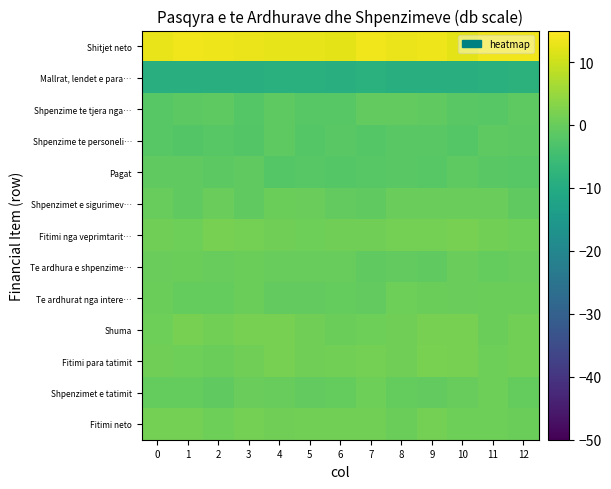

Reading left to right, transcribe all the data shown in this chart.

Shitjet neto: 0=12.8	1=13.7	2=13.3	3=13.1	4=12.5	5=12.5	6=12.3	7=13.5	8=13.2	9=13.3	10=12.3	11=13.7	12=13.5
Mallrat, lendet e para…: 0=-9.1	1=-9.2	2=-9.2	3=-9.0	4=-8.7	5=-8.8	6=-9.0	7=-8.5	8=-9.2	9=-9.0	10=-8.9	11=-8.8	12=-8.3
Shpenzime te tjera nga…: 0=-1.8	1=-1.3	2=-1.2	3=-2.0	4=-1.2	5=-1.8	6=-2.0	7=-0.7	8=-0.7	9=-0.9	10=-1.6	11=-2.0	12=-1.1
Shpenzime te personeli…: 0=-1.8	1=-2.3	2=-1.8	3=-2.4	4=-1.1	5=-2.1	6=-1.5	7=-2.0	8=-1.7	9=-1.7	10=-2.2	11=-1.0	12=-1.3
Pagat: 0=-0.8	1=-0.9	2=-1.4	3=-0.9	4=-2.1	5=-2.0	6=-2.2	7=-1.8	8=-1.7	9=-1.8	10=-1.0	11=-1.7	12=-1.8
Shpenzimet e sigurimev…: 0=-0.2	1=-0.8	2=0.2	3=-0.9	4=0.5	5=0.2	6=-0.7	7=-1.0	8=0.2	9=0.1	10=0.1	11=0.2	12=-0.9
Fitimi nga veprimtarit…: 0=1.0	1=0.6	2=1.7	3=1.4	4=0.9	5=0.5	6=0.9	7=0.9	8=1.5	9=1.4	10=1.8	11=1.2	12=0.6
Te ardhura e shpenzime…: 0=0.2	1=0.3	2=-0.0	3=0.3	4=-0.1	5=-0.1	6=-0.2	7=-0.8	8=-0.7	9=-0.8	10=0.1	11=-0.4	12=-0.1
Te ardhurat nga intere…: 0=0.5	1=-0.5	2=-0.2	3=0.3	4=-0.5	5=-0.7	6=-0.4	7=-0.6	8=0.5	9=0.4	10=0.1	11=0.5	12=0.4
Shuma: 0=0.6	1=1.7	2=1.2	3=1.6	4=1.7	5=0.8	6=0.5	7=0.7	8=1.0	9=1.6	10=1.6	11=0.4	12=1.1
Fitimi para tatimit: 0=1.0	1=0.7	2=0.5	3=0.8	4=1.8	5=0.8	6=1.1	7=1.4	8=0.9	9=1.8	10=1.8	11=0.7	12=1.1
Shpenzimet e tatimit: 0=-0.4	1=-0.4	2=-0.7	3=0.1	4=-0.1	5=-0.7	6=-0.4	7=0.6	8=-0.4	9=-0.6	10=-0.1	11=0.7	12=-0.4
Fitimi neto: 0=1.3	1=1.4	2=0.6	3=1.4	4=0.8	5=1.2	6=1.2	7=1.1	8=0.4	9=1.5	10=0.8	11=0.6	12=0.3